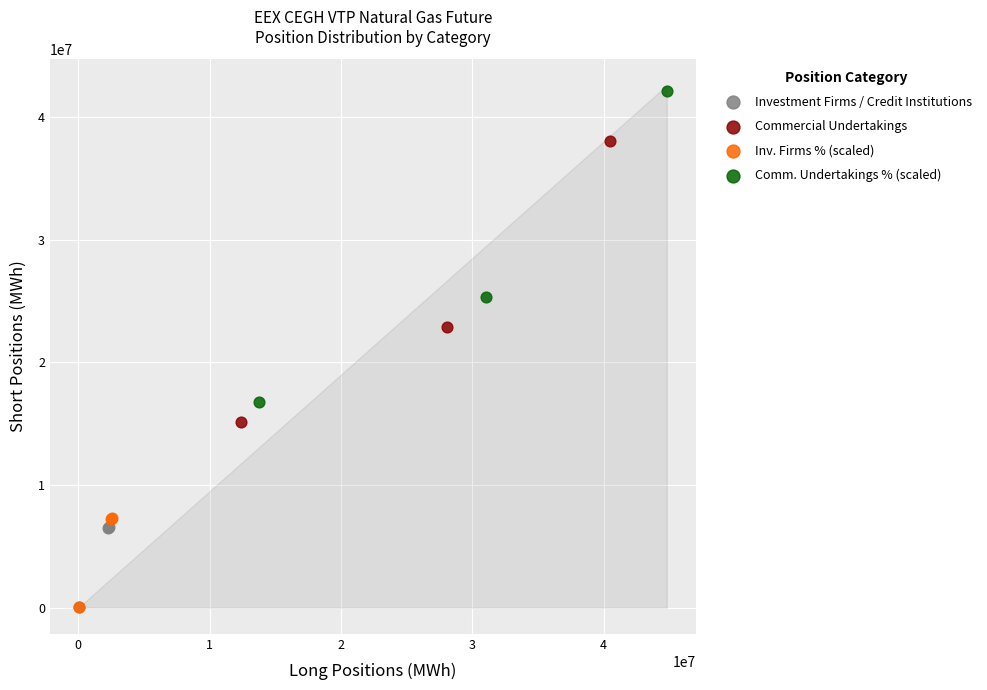

Which series has the largest Y range (max minus min)?

Comm. Undertakings % (scaled)